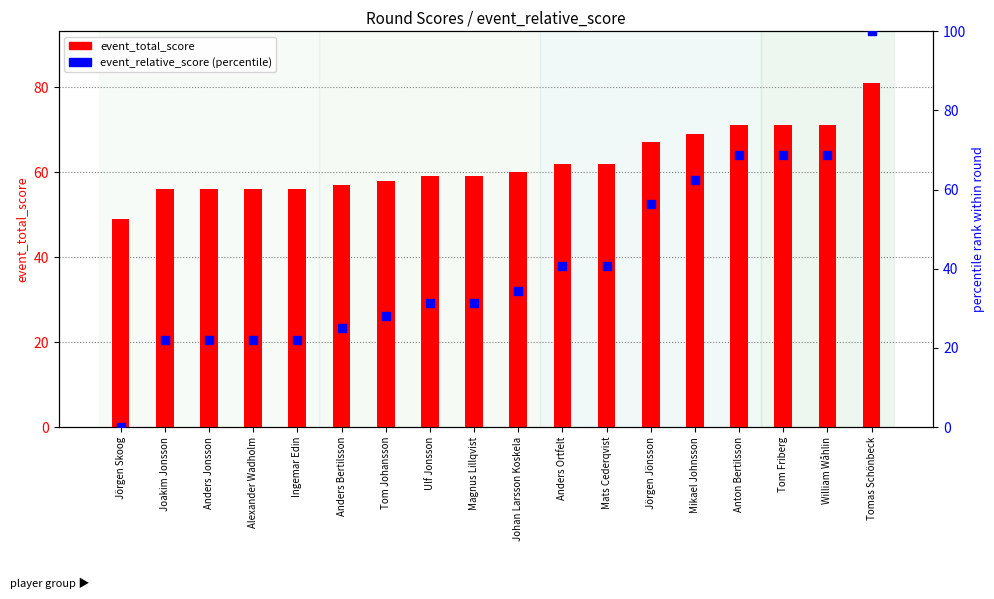

Is the value of event_relative_score (percentile) at Alexander Wadholm greater than the value of event_total_score at William Wåhlin?

No